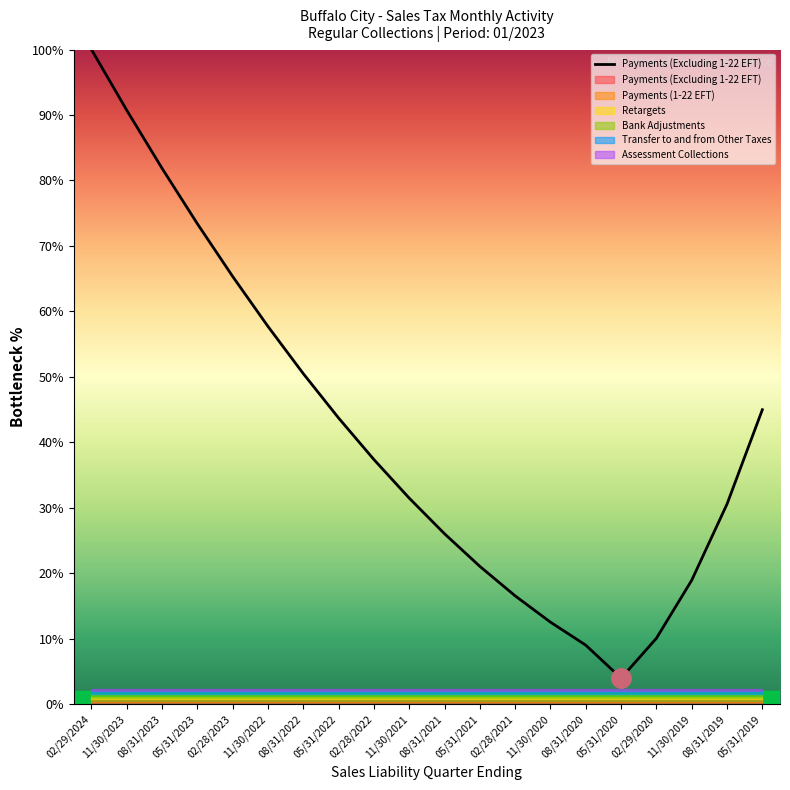

What is the average value?

41.3